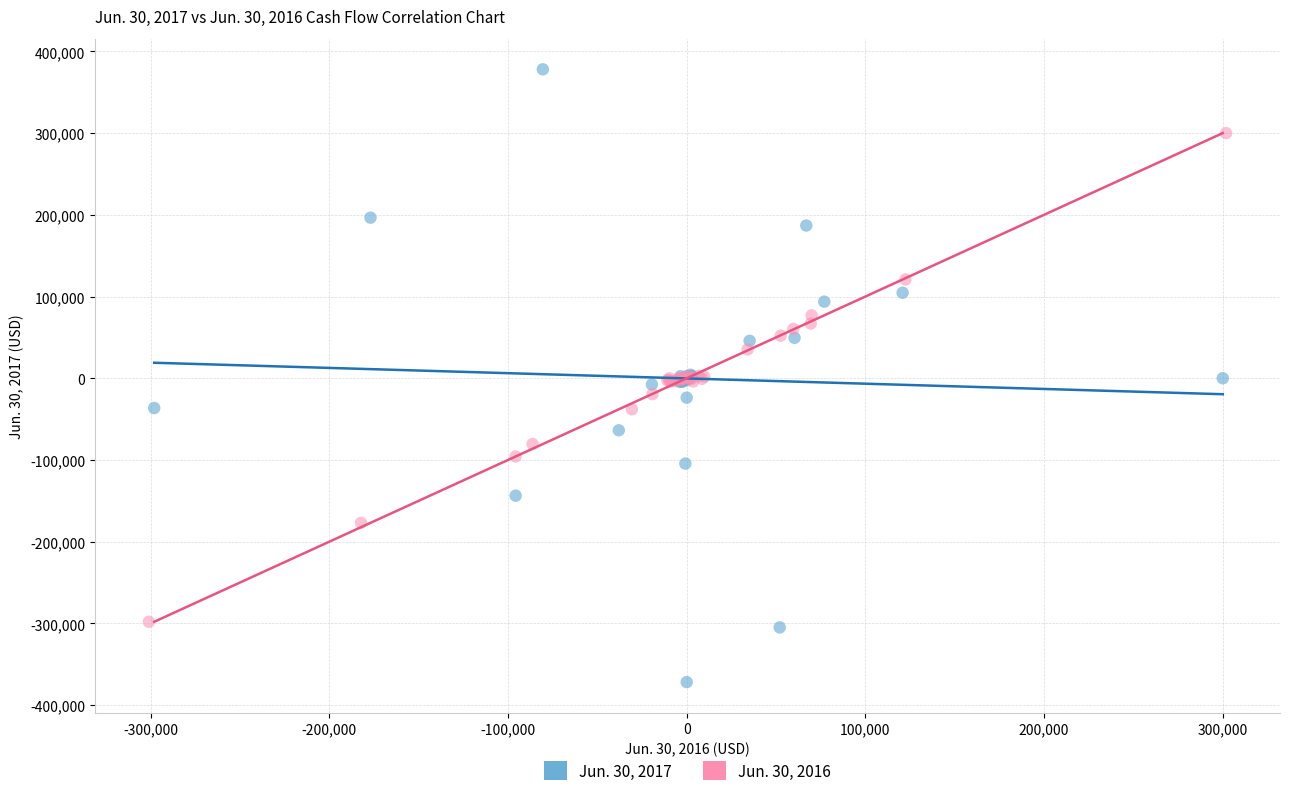

Which series contains the lowest Y value?

Jun. 30, 2017